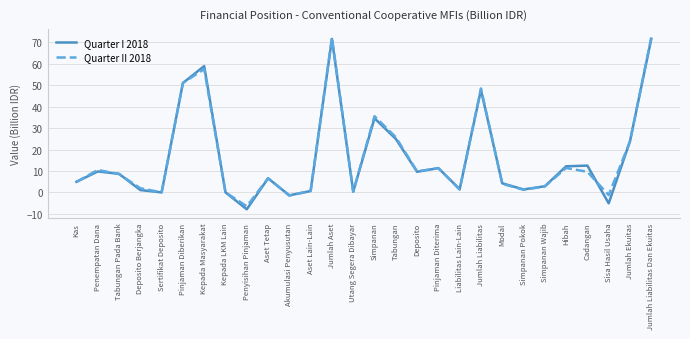

Is the value of Quarter II 2018 at Simpanan Pokok greater than the value of Quarter I 2018 at Simpanan?

No